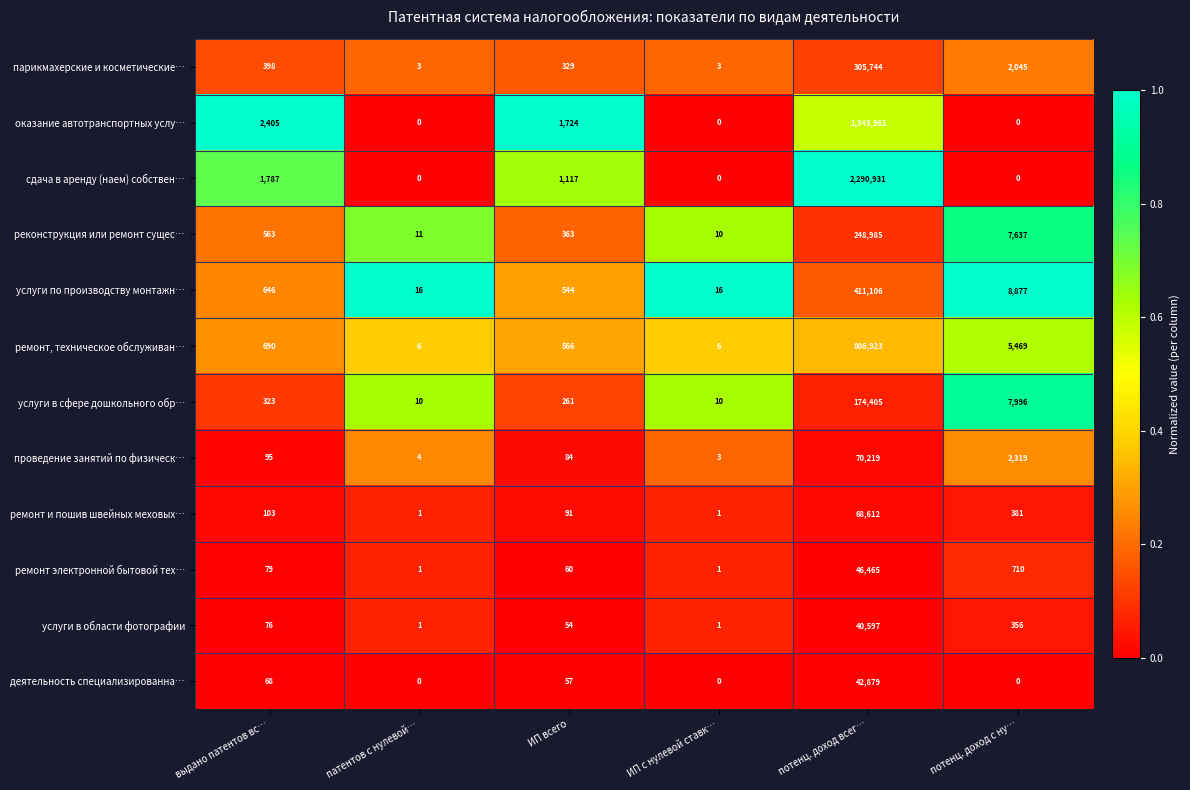

At выдано патентов вс…, list the series in order from smallest to largest.

деятельность специализированна…, услуги в области фотографии, ремонт электронной бытовой тех…, проведение занятий по физическ…, ремонт и пошив швейных меховых…, услуги в сфере дошкольного обр…, парикмахерские и косметические…, реконструкция или ремонт сущес…, услуги по производству монтажн…, ремонт, техническое обслуживан…, сдача в аренду (наем) собствен…, оказание автотранспортных услу…